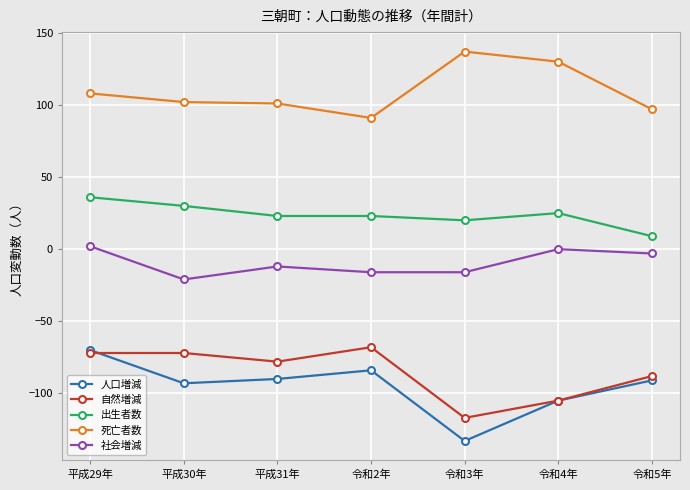

True or false: 死亡者数 and 社会増減 cross at least once.

False